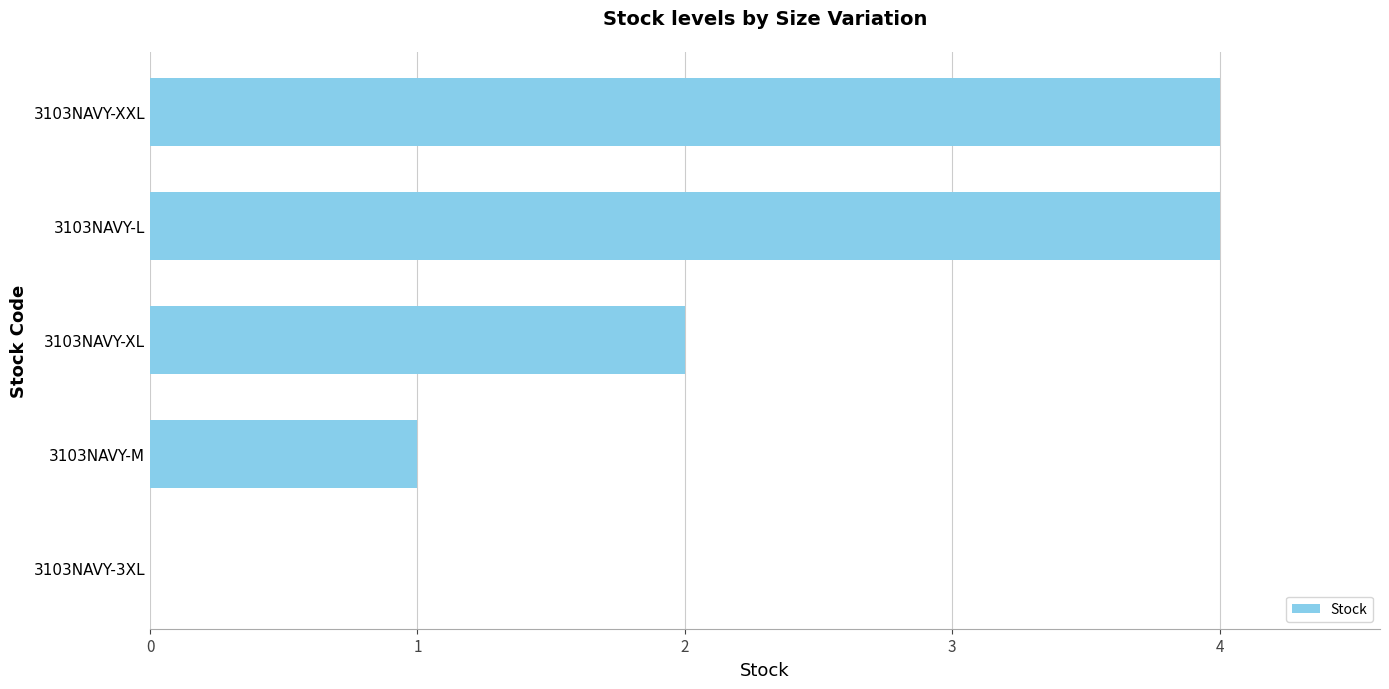

What is the change in value from 3103NAVY-XL to 3103NAVY-L?

+2